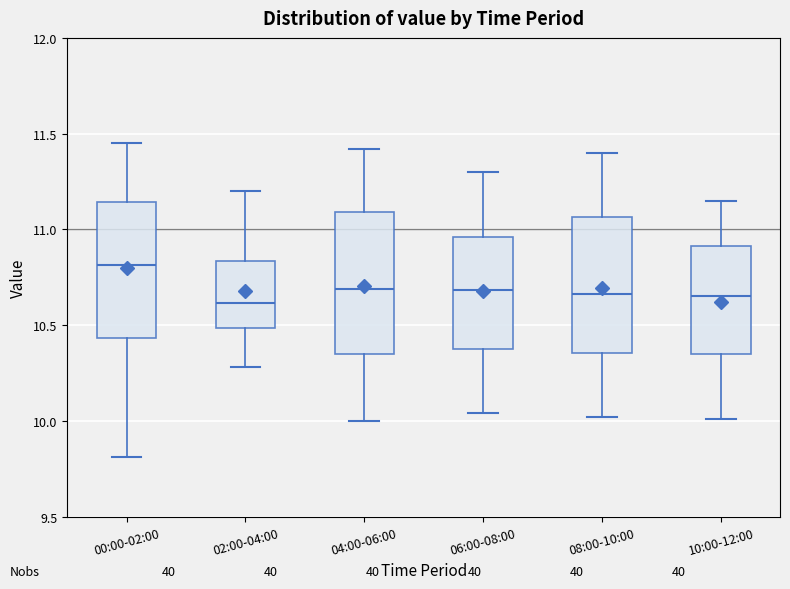

Where does the upper whisker of the box for 04:00-06:00 end on the y-axis? The values are not printed on the chart, so give them approximately, as read against the axis.

11.40